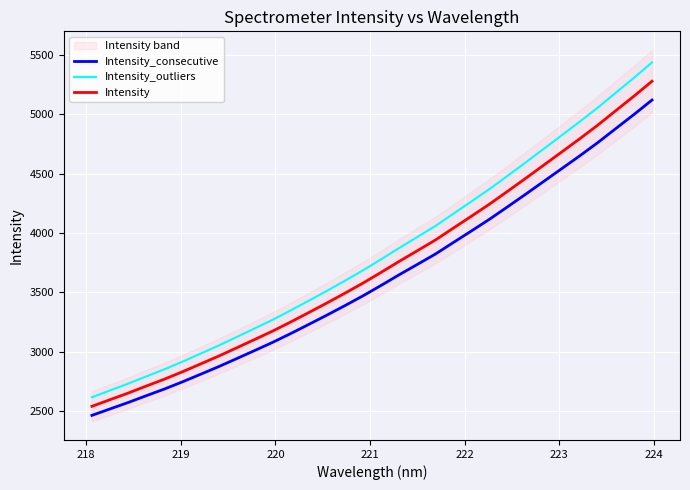

Which series has the largest total across all categories?

Intensity_outliers